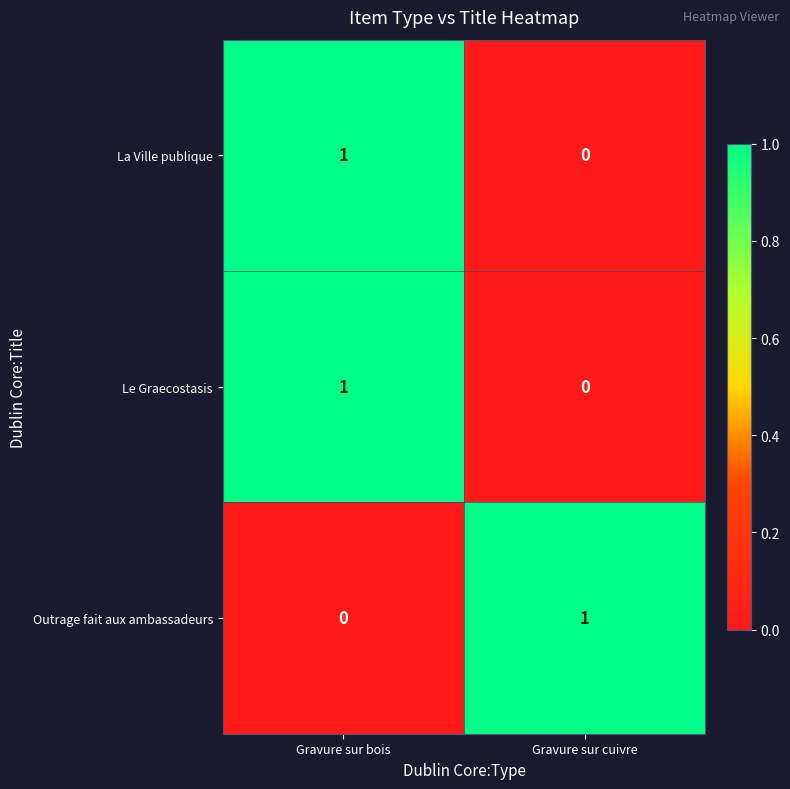

How many series are shown in this chart?

3